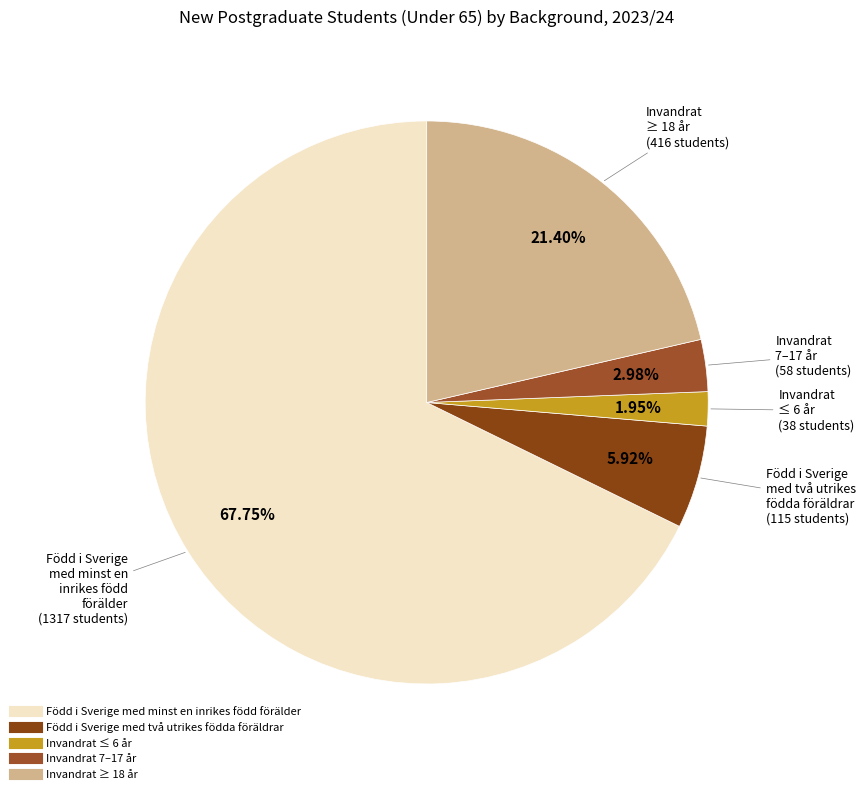

To the nearest percent, what portion does Invandrat ≥ 18 år represent?

21%